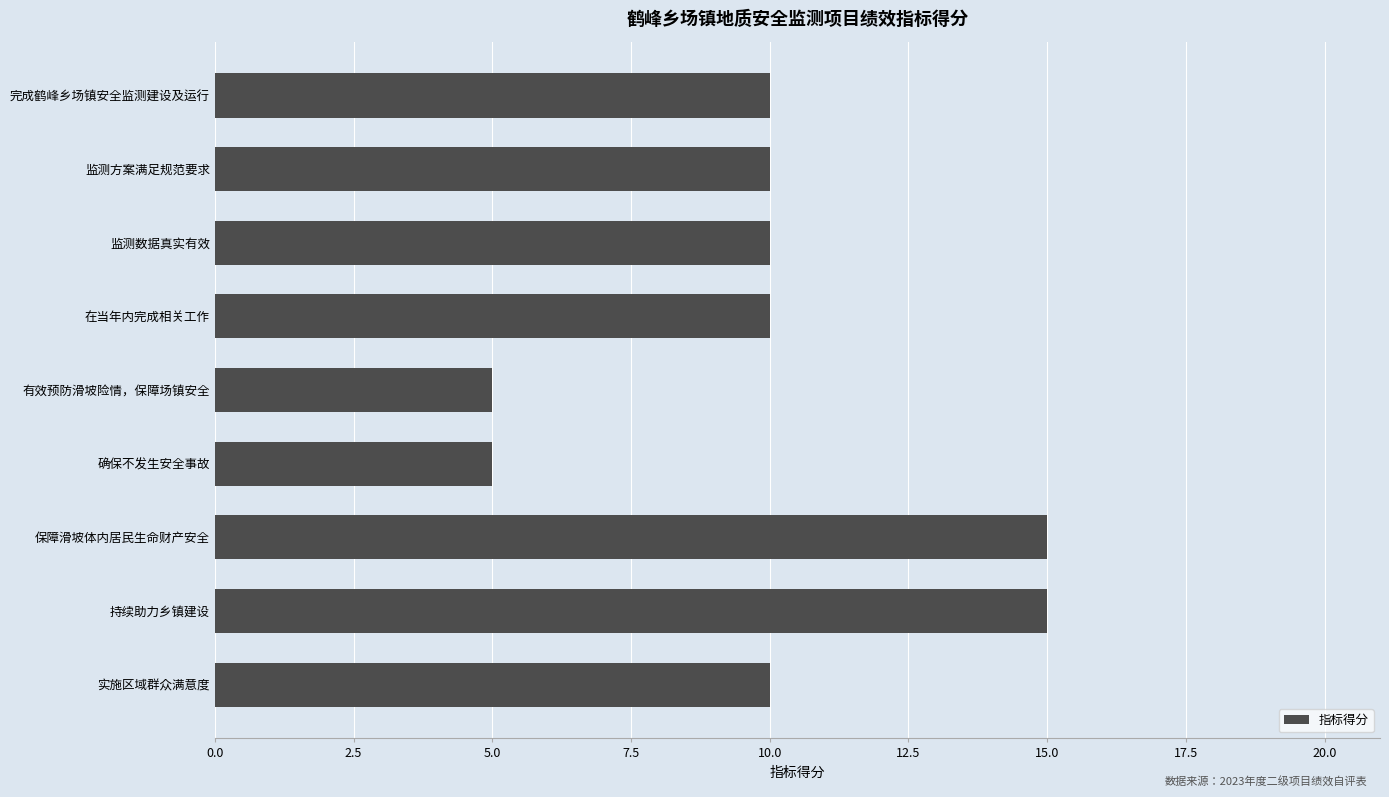

What is the value of the 7th bar from the top?

15